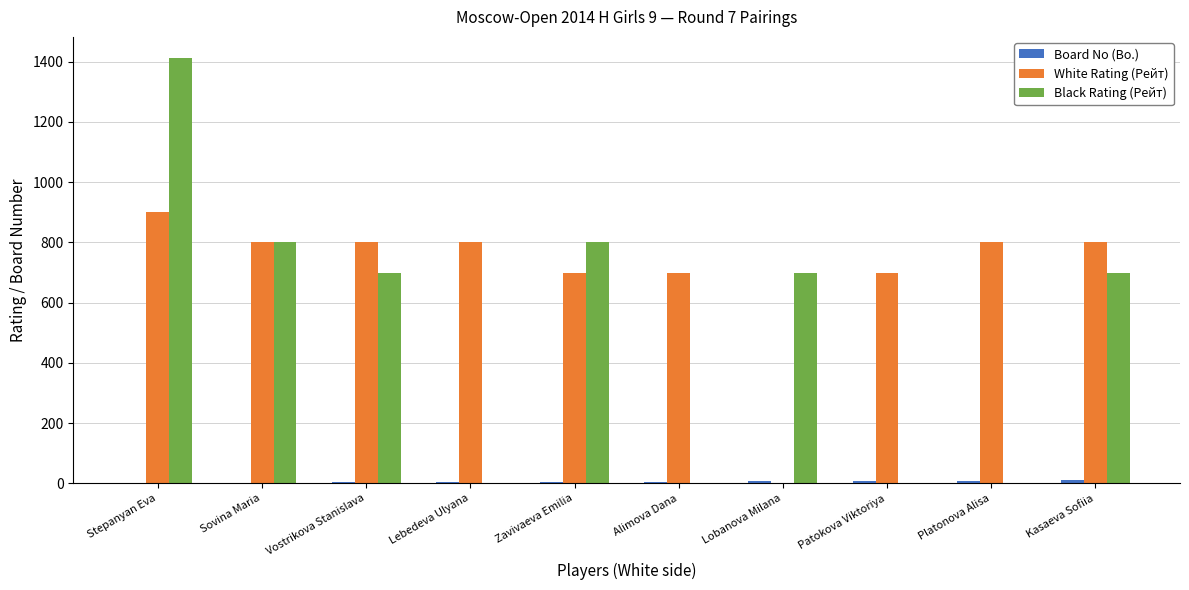

At which category is the sum across all series the highest?

Stepanyan Eva